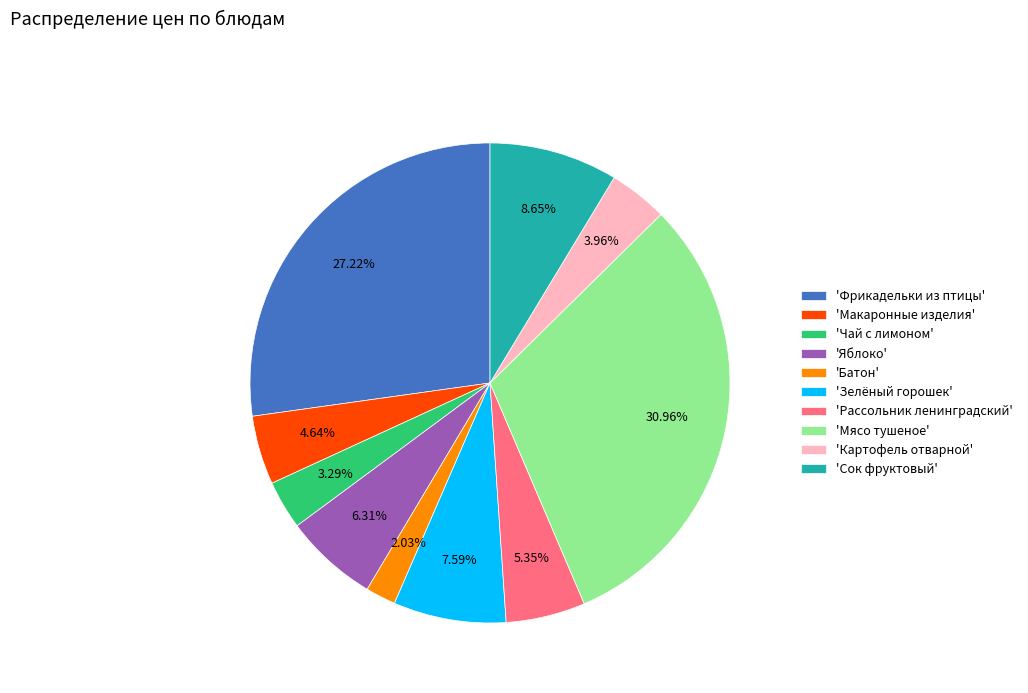

Does 'Зелёный горошек' account for over 50% of the chart?

No